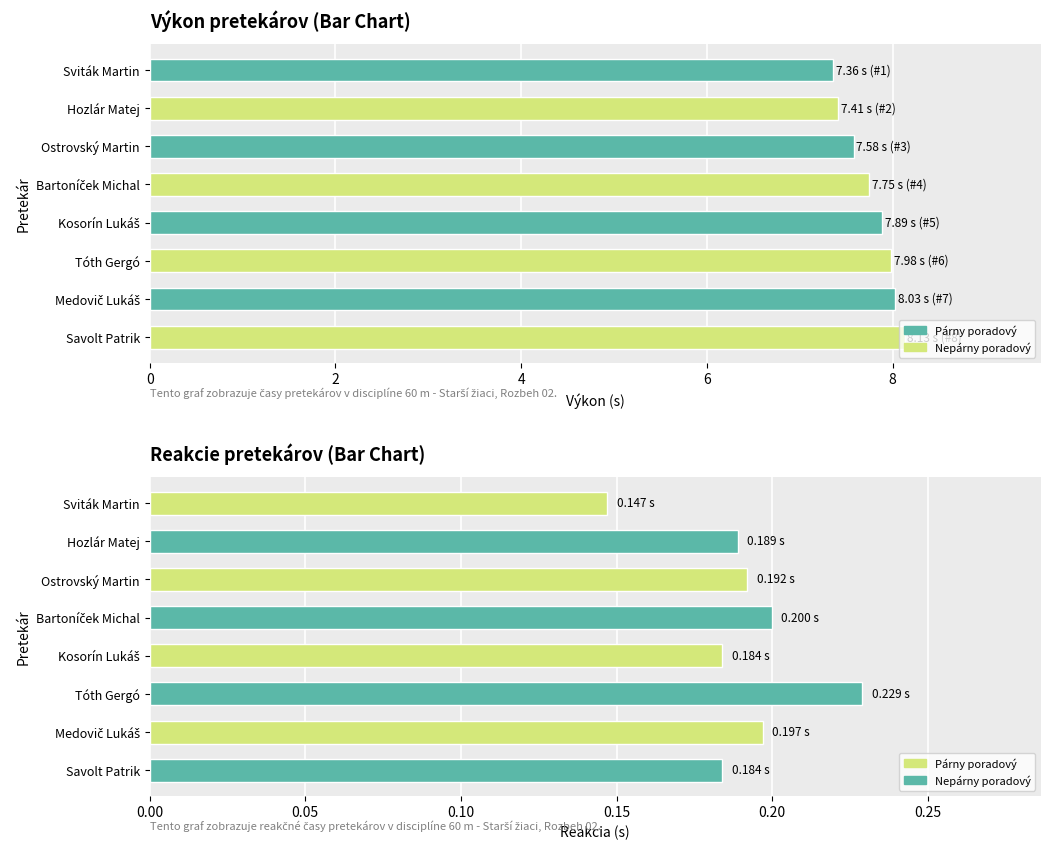

How many categories are shown in the chart?

8